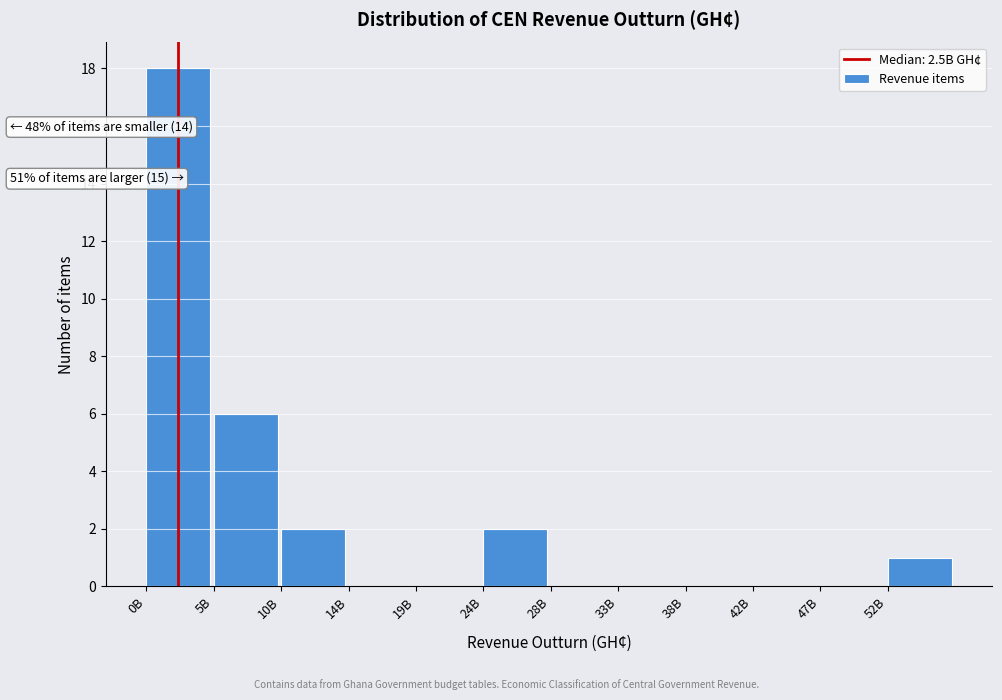

Reading left to right, what are all the values shown in this chart?

0B=18	5B=6	10B=2	14B=0	19B=0	24B=2	28B=0	33B=0	38B=0	42B=0	47B=0	52B=1